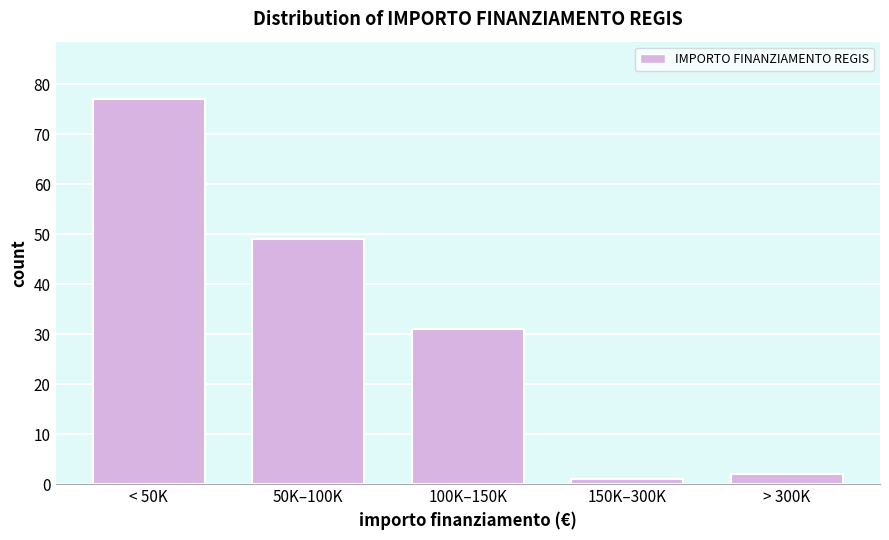

Reading left to right, extract all data points from this chart.

77	49	31	1	2